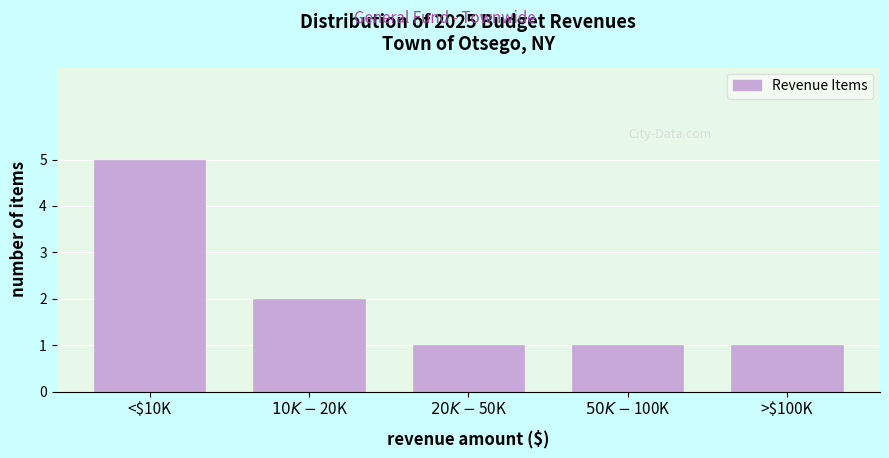

Reading right to left, what are all the values shown in this chart?

1	1	1	2	5